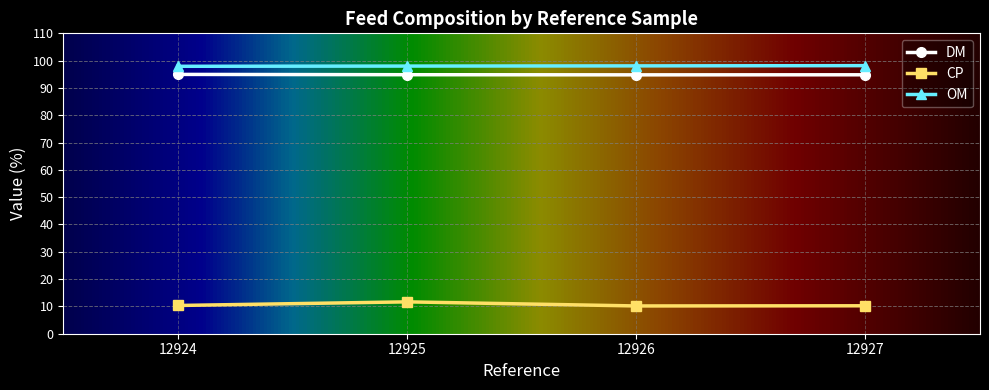

True or false: CP and OM cross at least once.

False